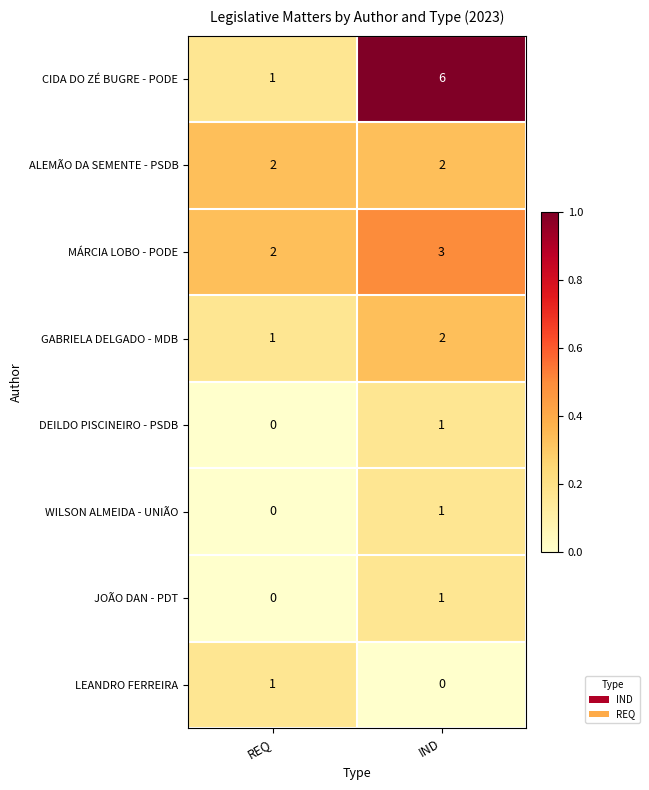

Is it true that MÁRCIA LOBO - PODE equals 3 at IND?

True